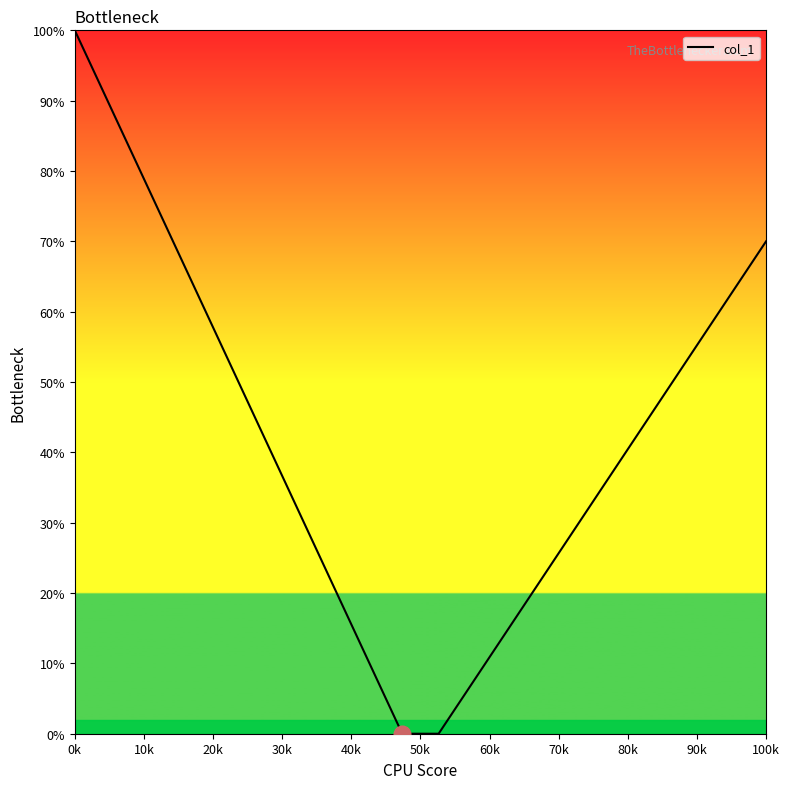

What is the greatest value displayed?

100.0